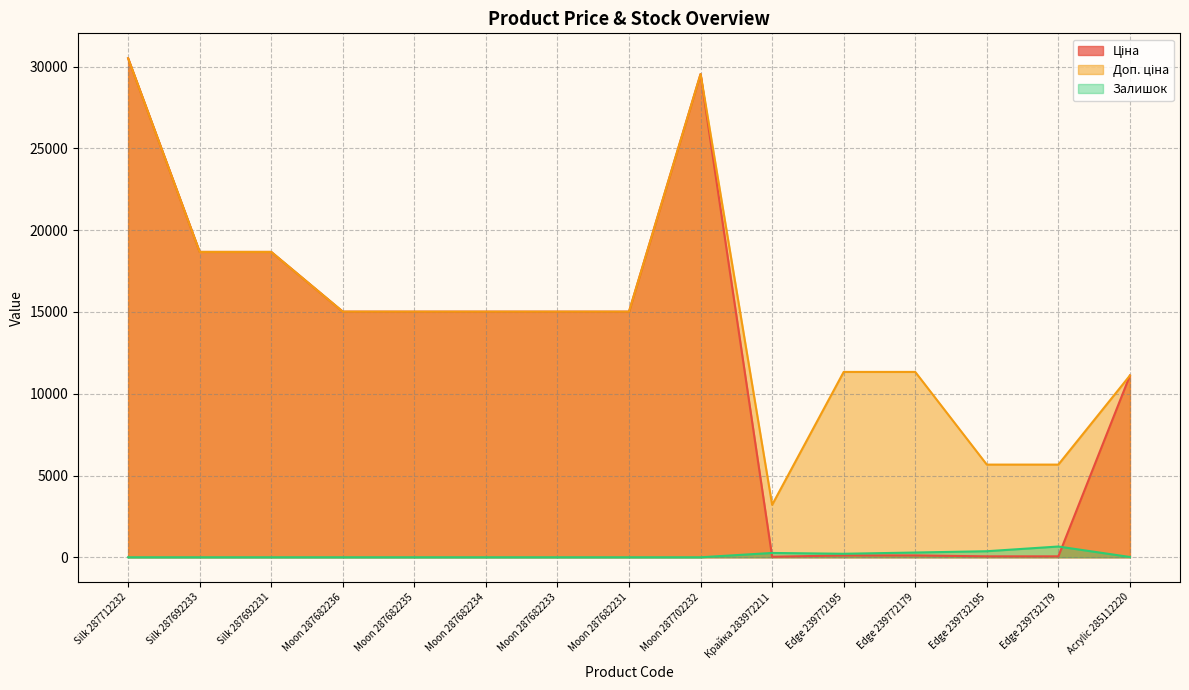

What is the difference between the Ціна values at Moon 287682236 and Silk 287692231?

3652.3